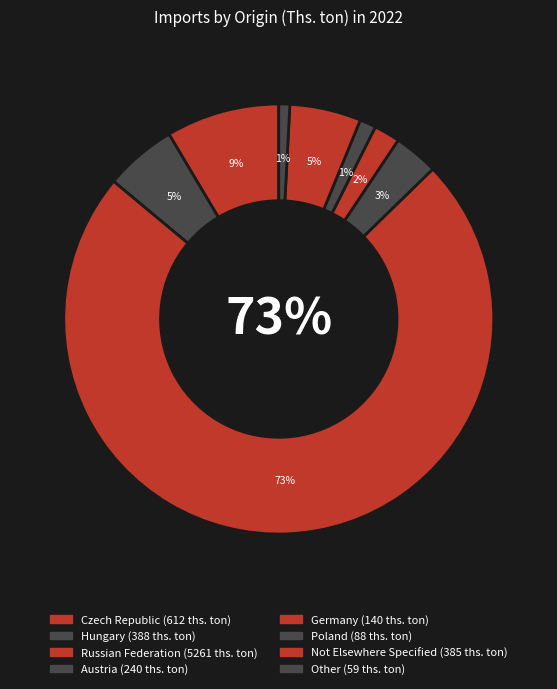

Is there a majority slice in this chart?

Yes